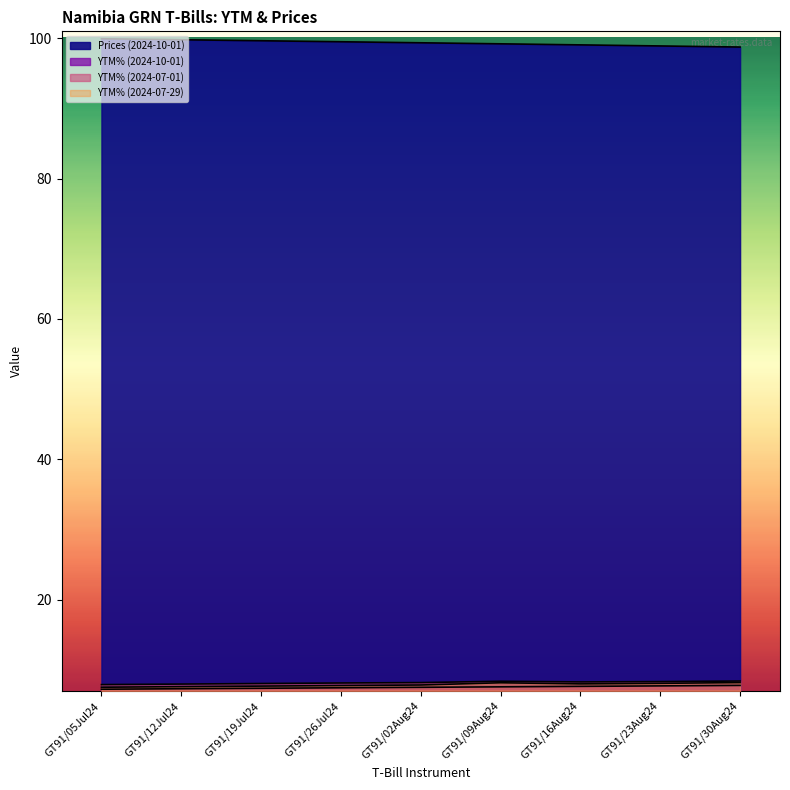

True or false: YTM% (2024-10-01) and YTM% (2024-07-01) cross at least once.

False